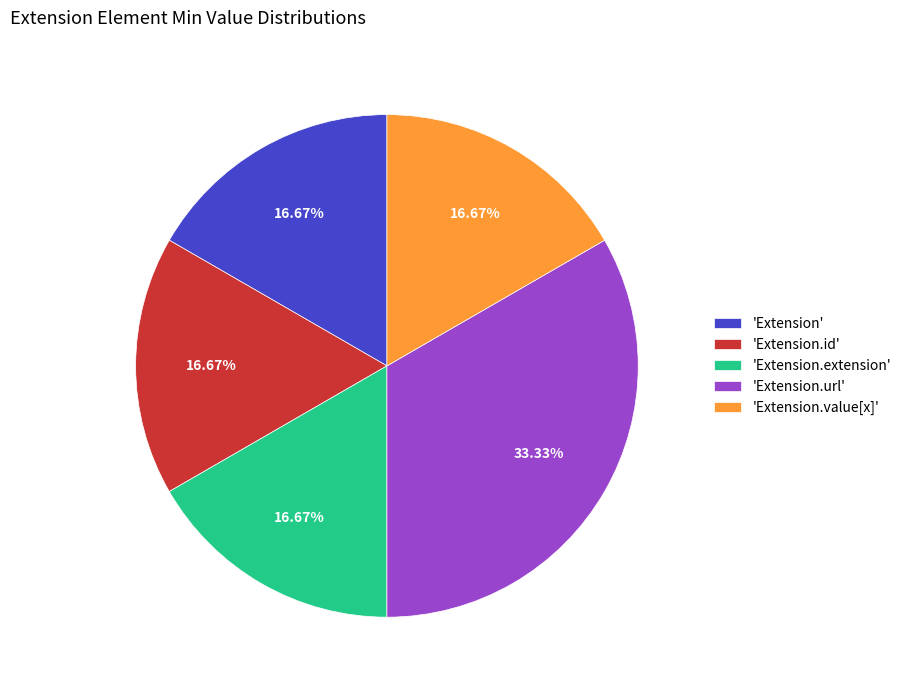

Is there a majority slice in this chart?

No